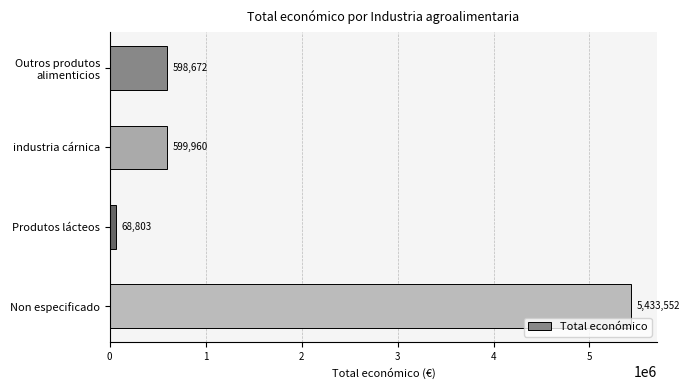

The chart shows a value of 3627968 at Non especificado. True or false?

False